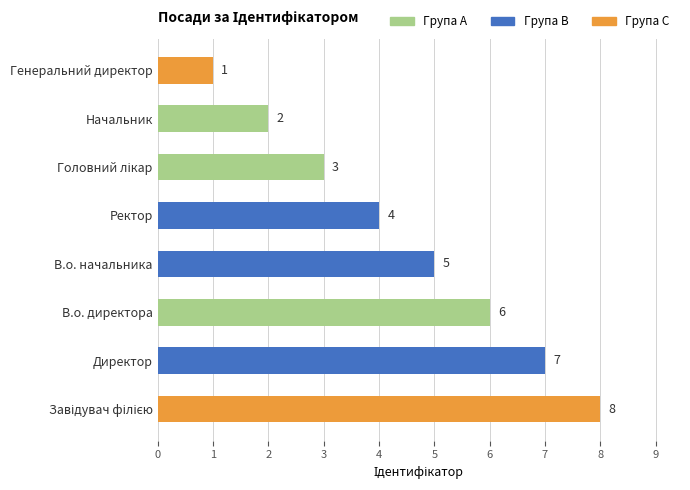

How many series are shown in this chart?

1